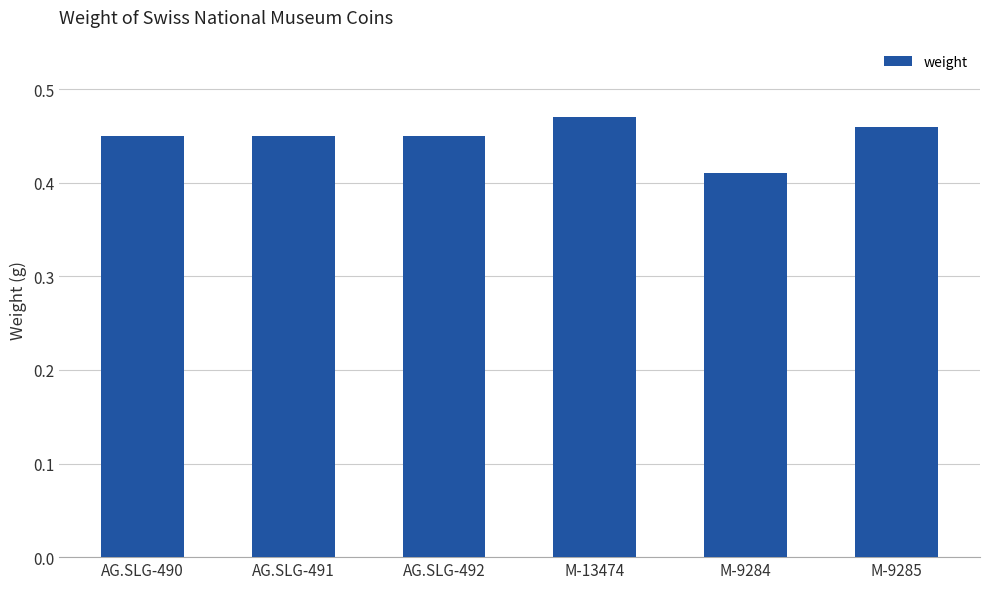

Between M-9284 and M-13474, which is larger?

M-13474